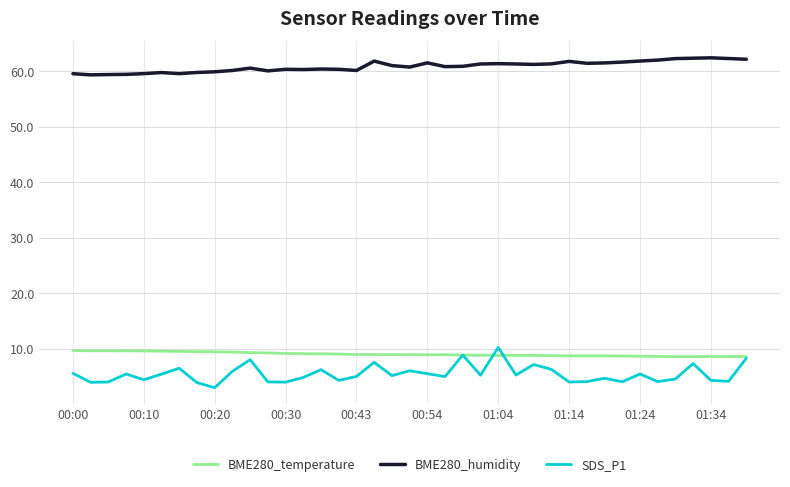

Which series has the widest spread of values?

SDS_P1